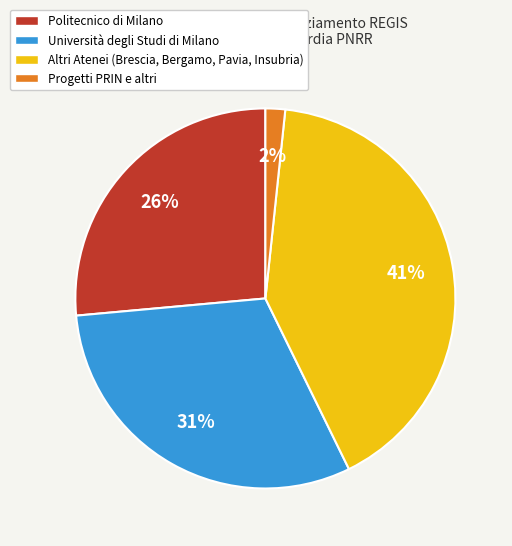

Is there a majority slice in this chart?

No